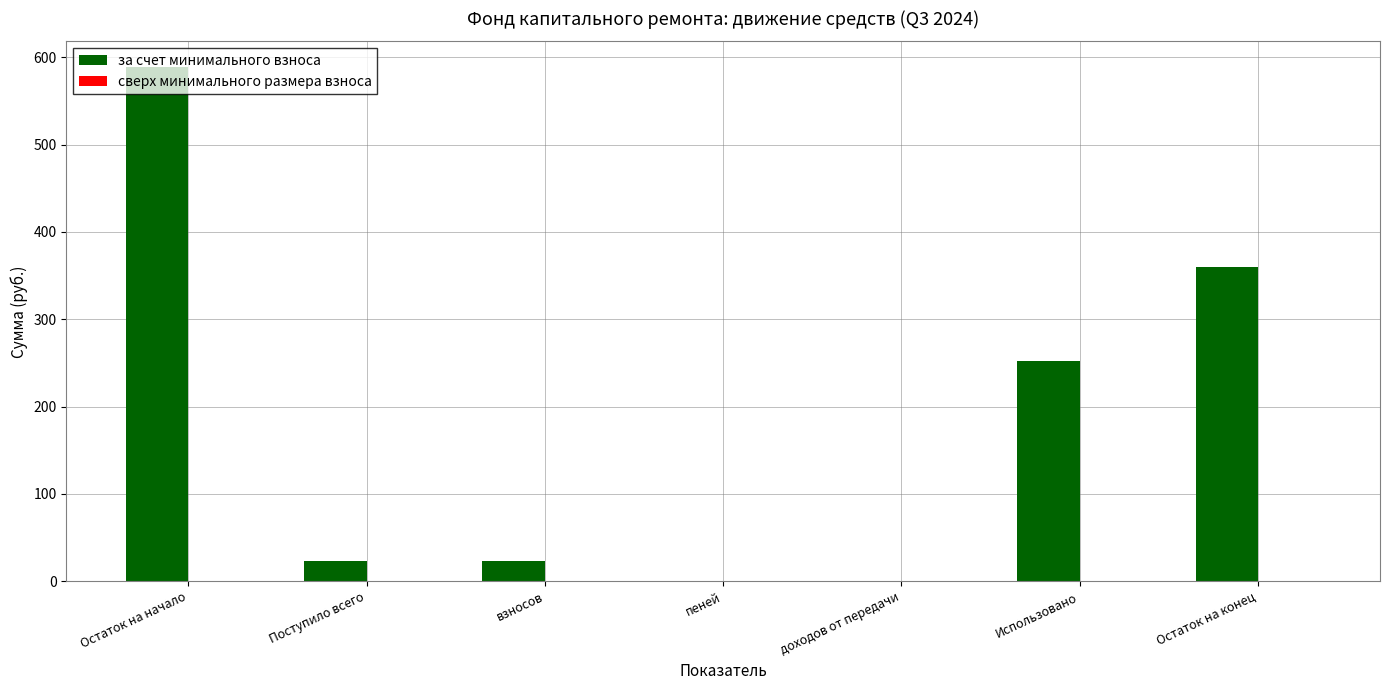

Is it true that the value at пеней is -213.5?

False